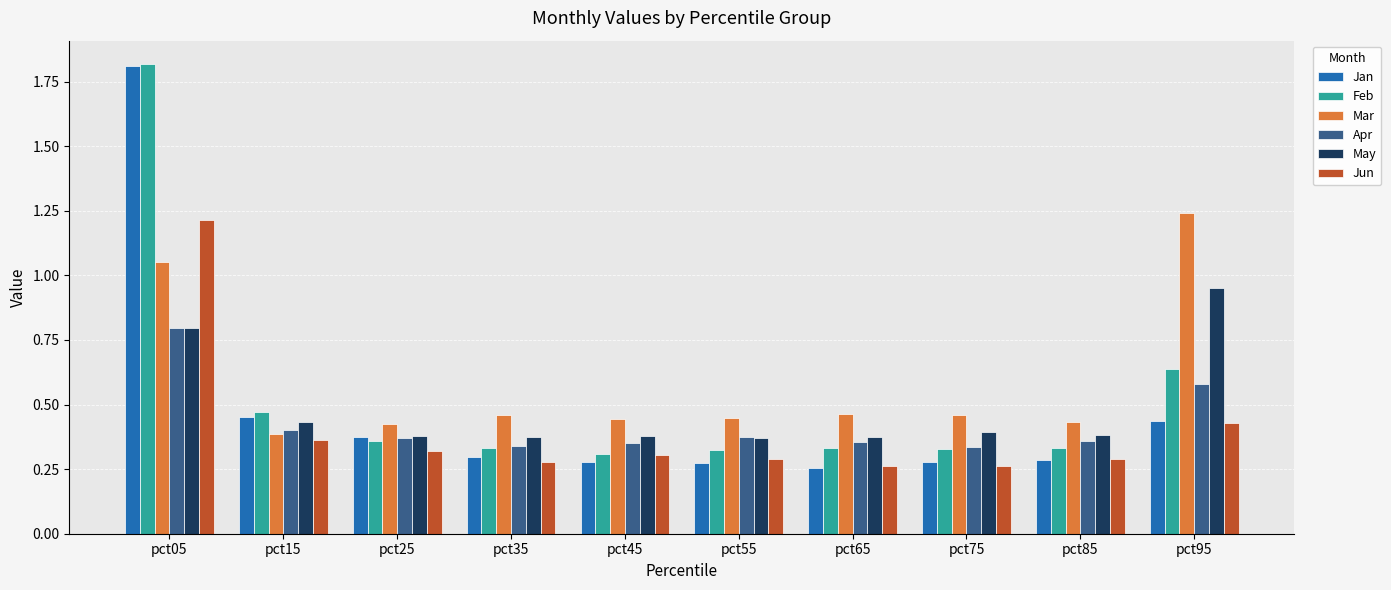

True or false: Mar has a value of 0.1 at pct45.

False